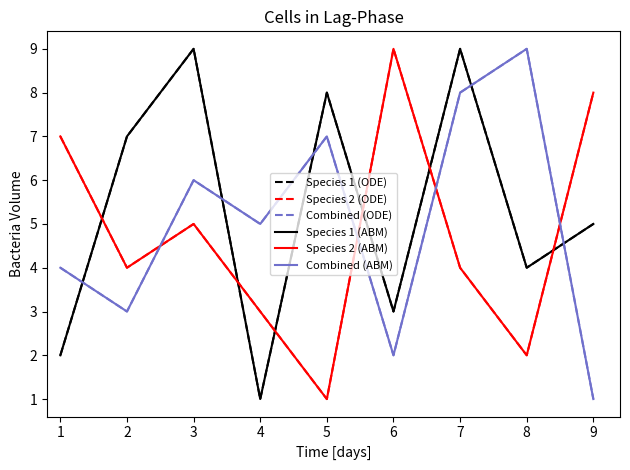

Does the chart have visible grid lines?

No